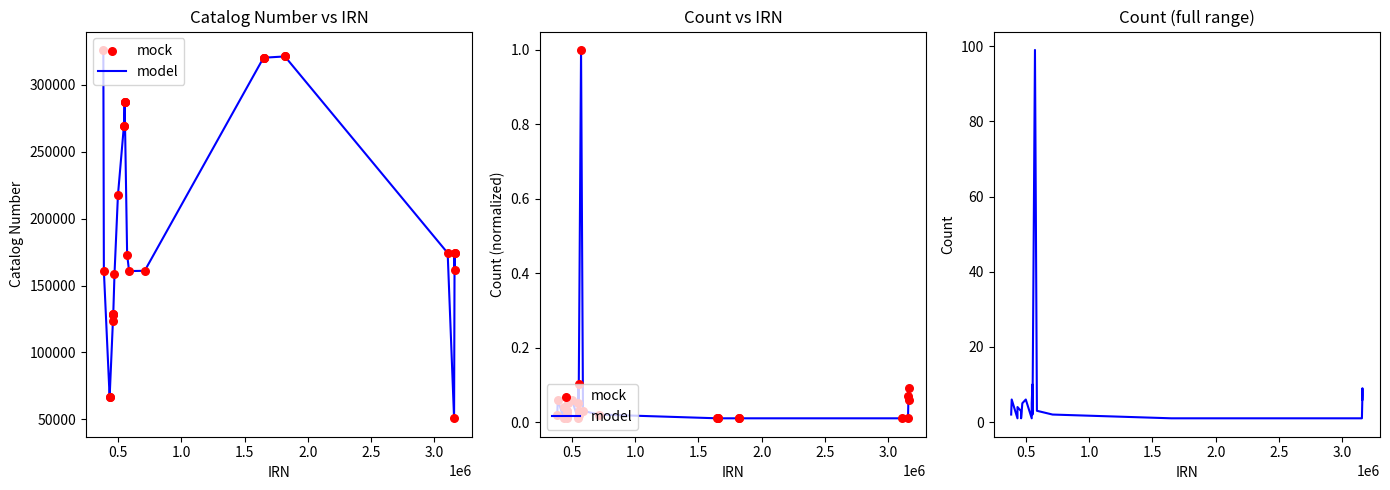

Which series reaches the maximum Y coordinate?

Count